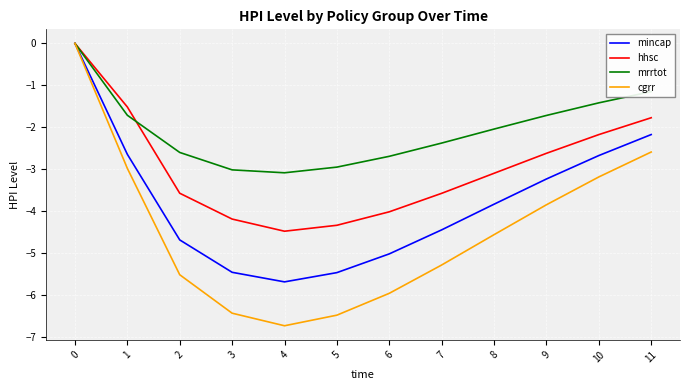

What is the lowest value of the hhsc series?

-4.5